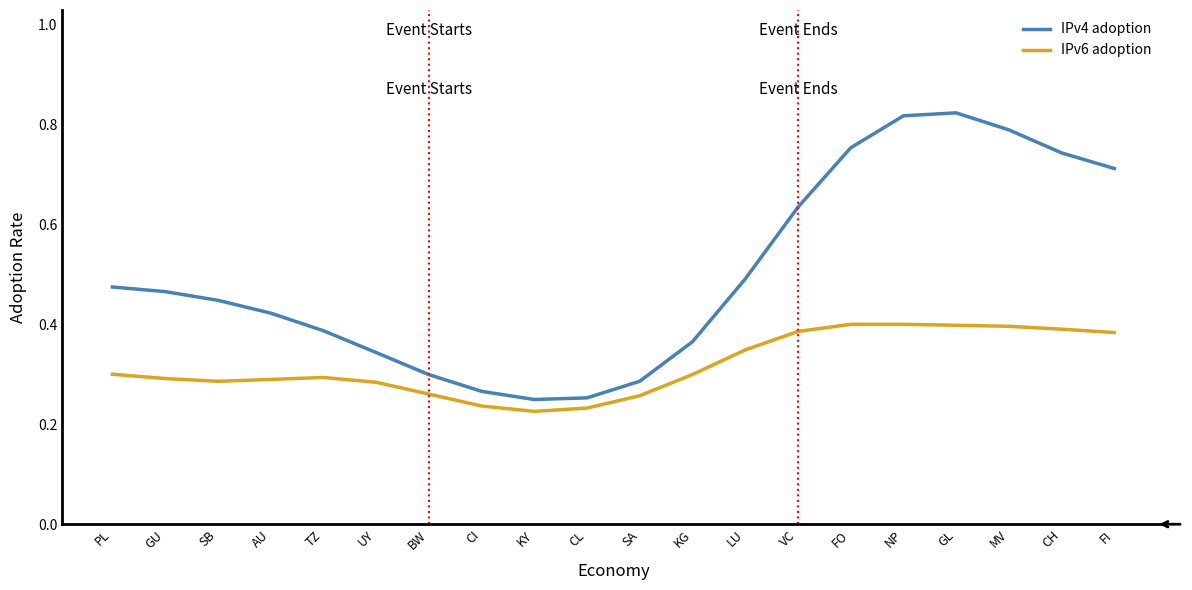

In IPv6 adoption, how many points are higher than both neighbors (excluding endpoints)?

2